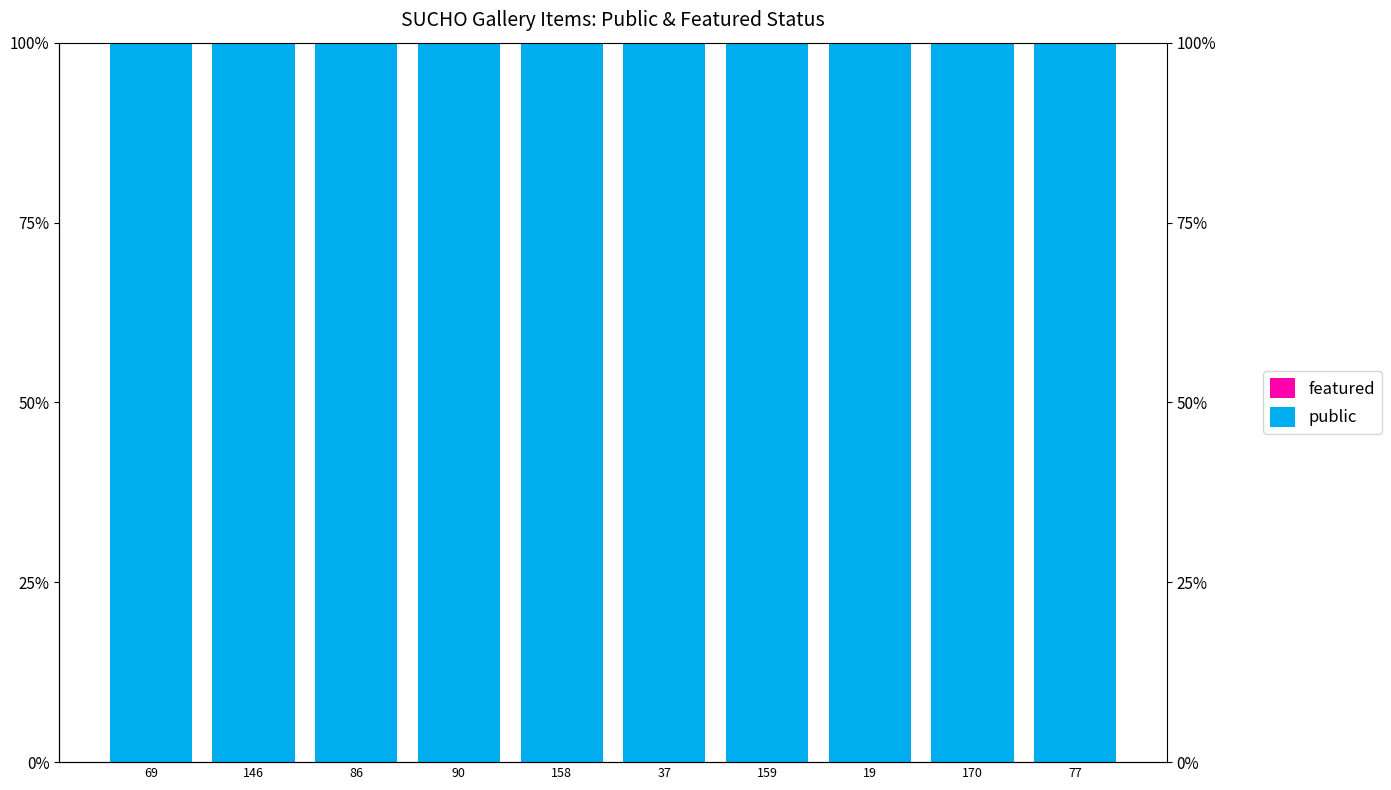

The value of public at 170 is 41. True or false?

False